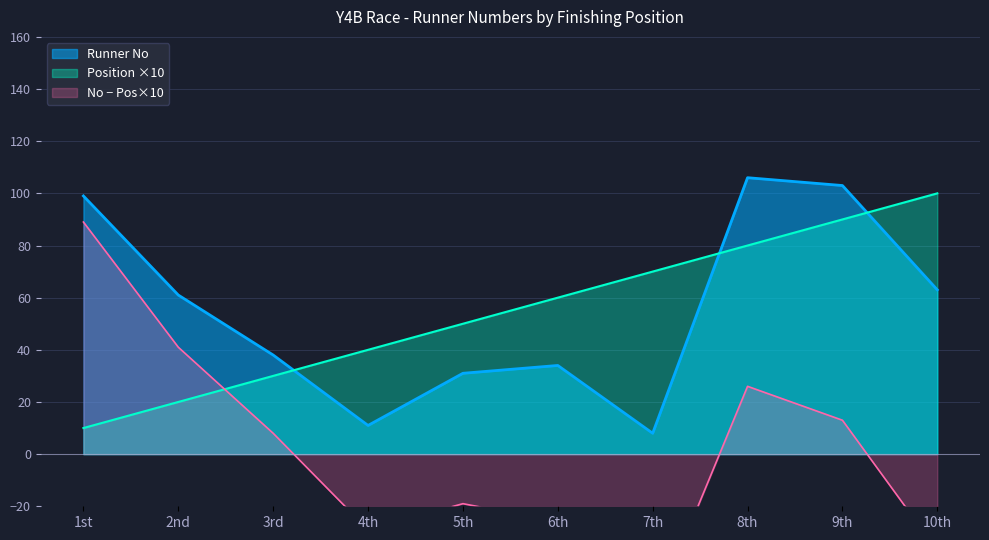

True or false: Runner No and Position ×10 intersect in this chart.

True